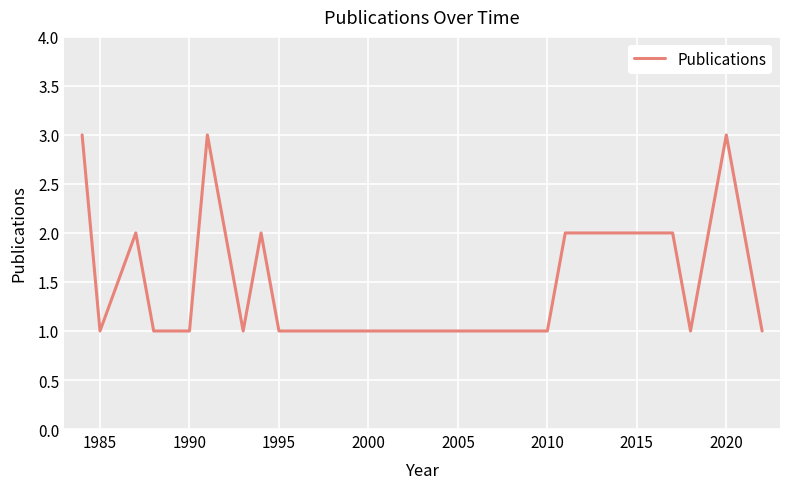

What is the greatest value displayed?

3